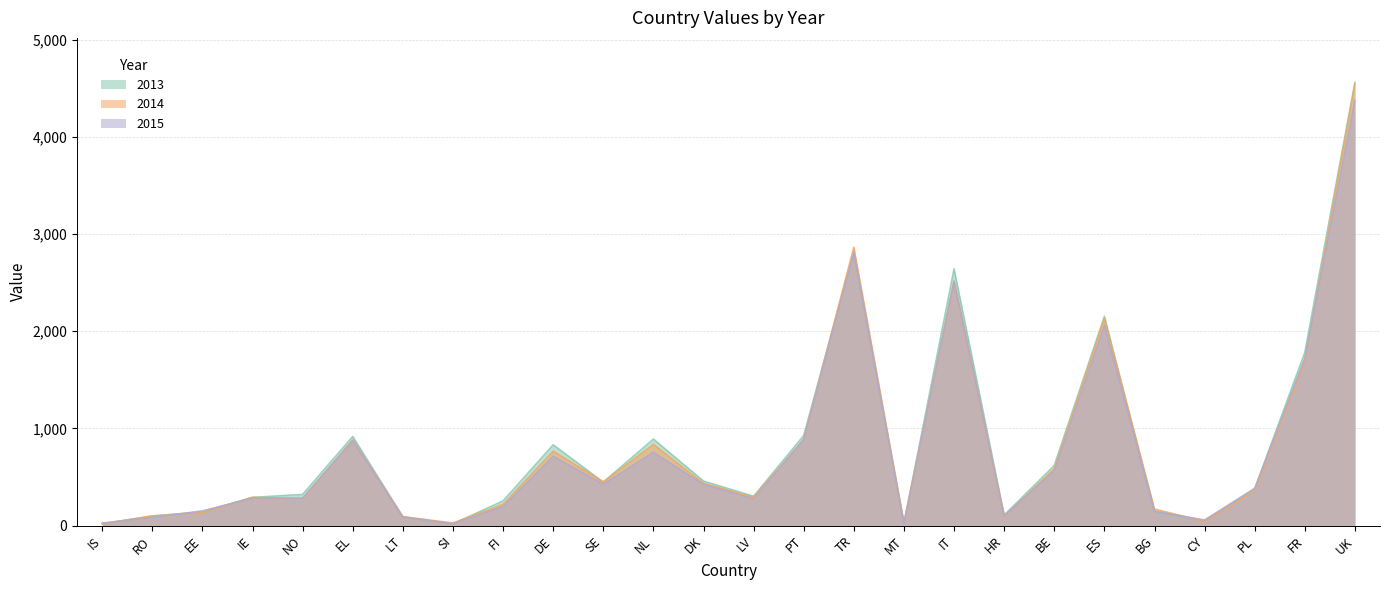

Which series has the largest total across all categories?

2013